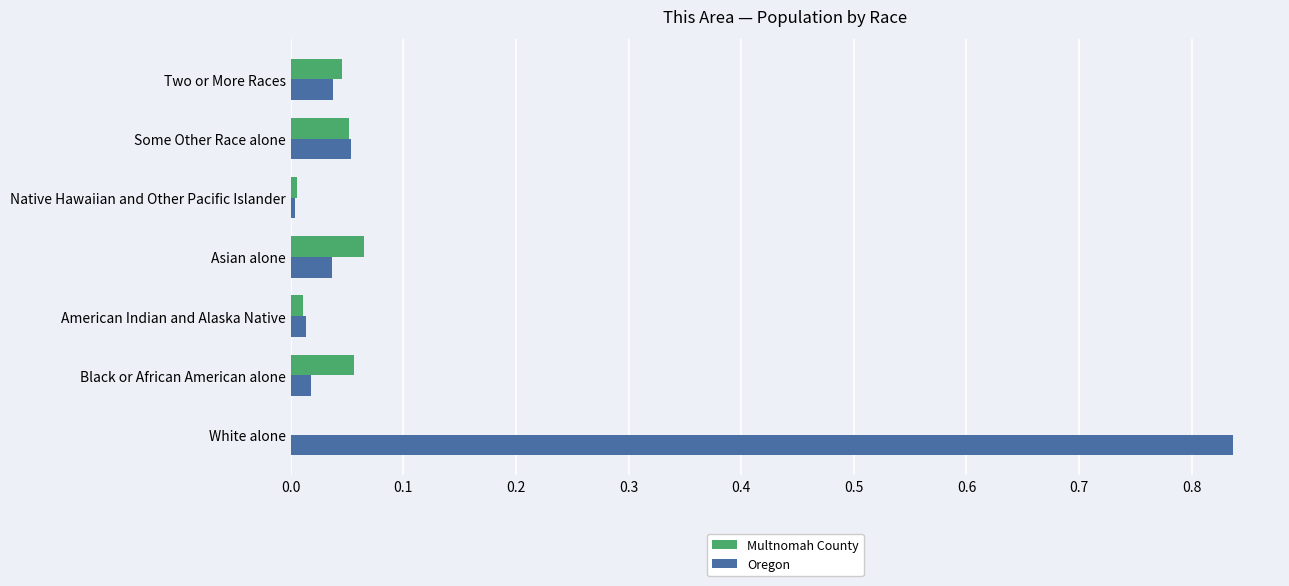

Is the value of Multnomah County at Black or African American alone greater than the value of Oregon at Asian alone?

Yes